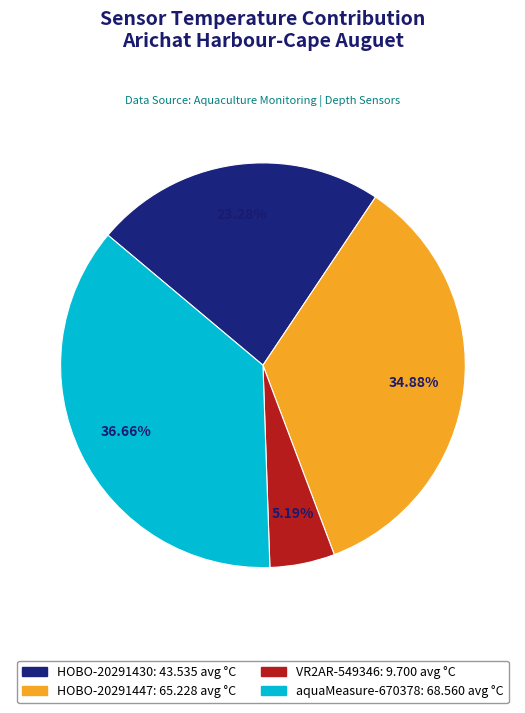

To the nearest percent, what is the difference between the largest and smallest slice percentages?

31%